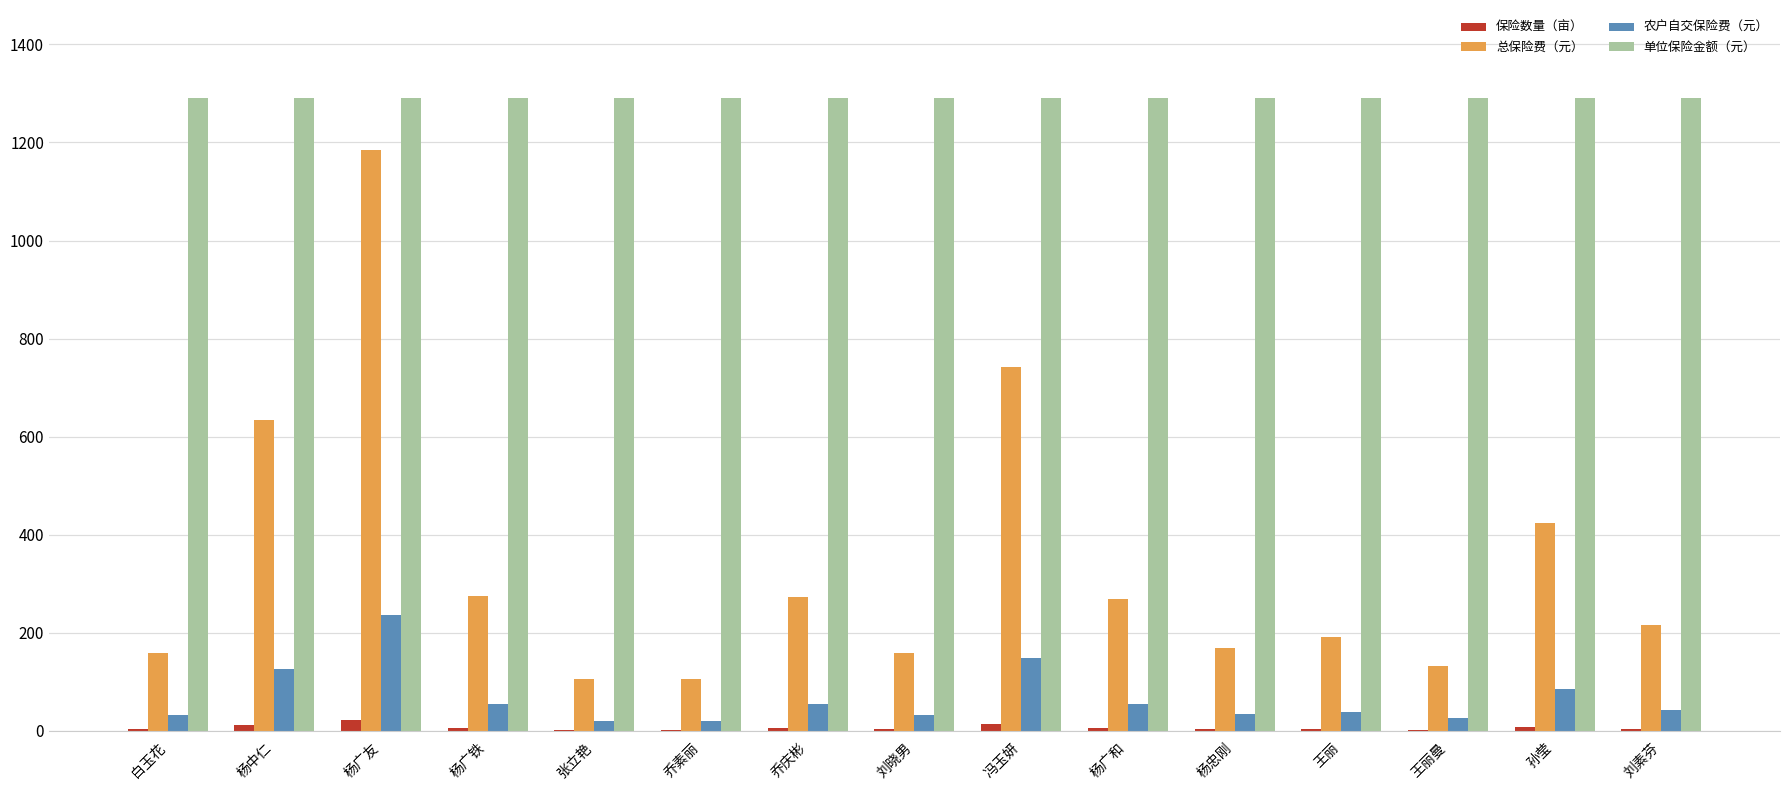

What is the highest value of the 单位保险金额（元） series?

1290.0